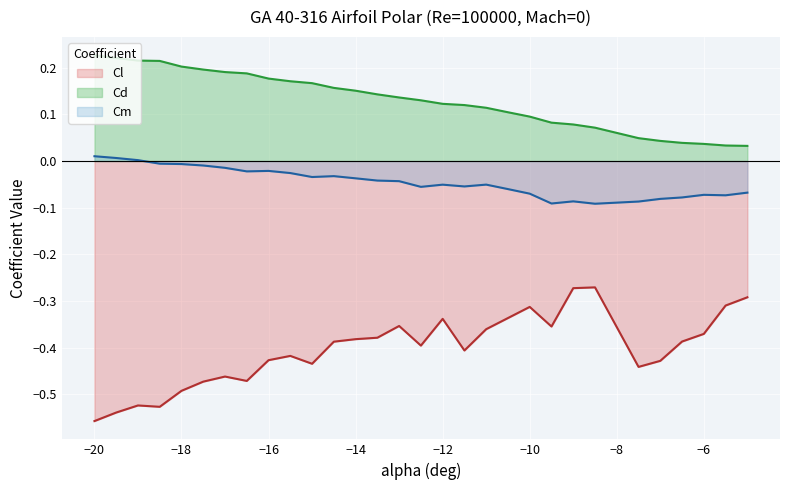

At which category does the chart reach its minimum across all series?

−20